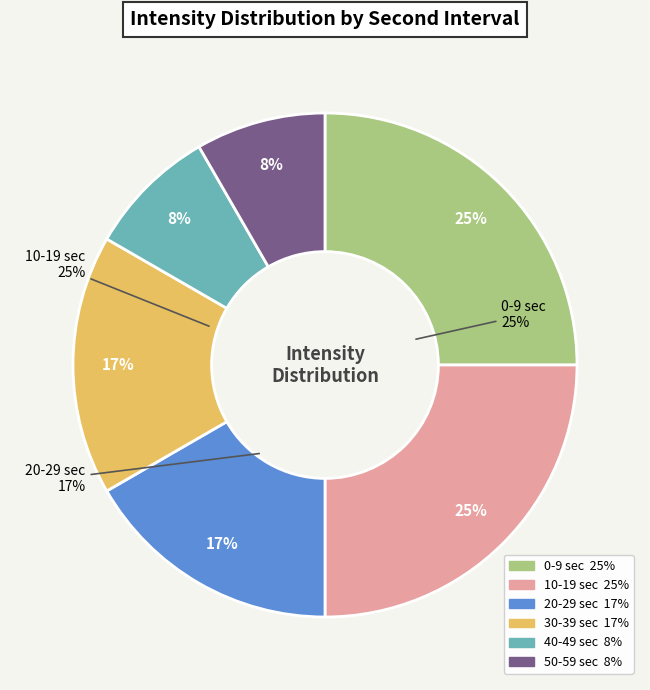

Which slice is the smallest?

50